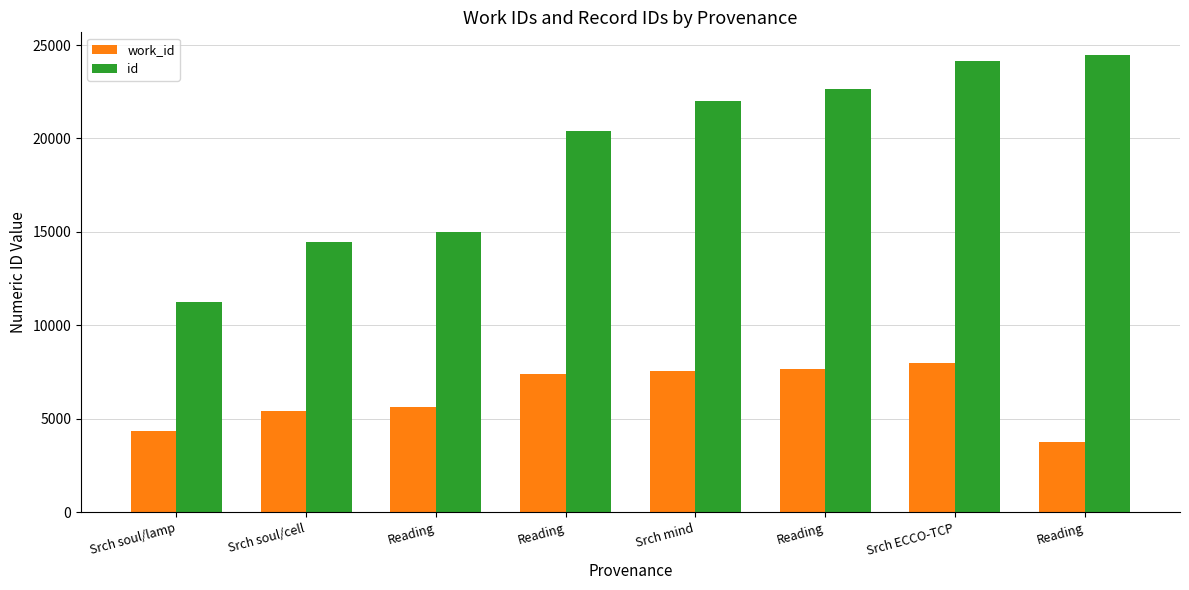

Rank the series by their maximum value, from lowest to highest.

work_id, id